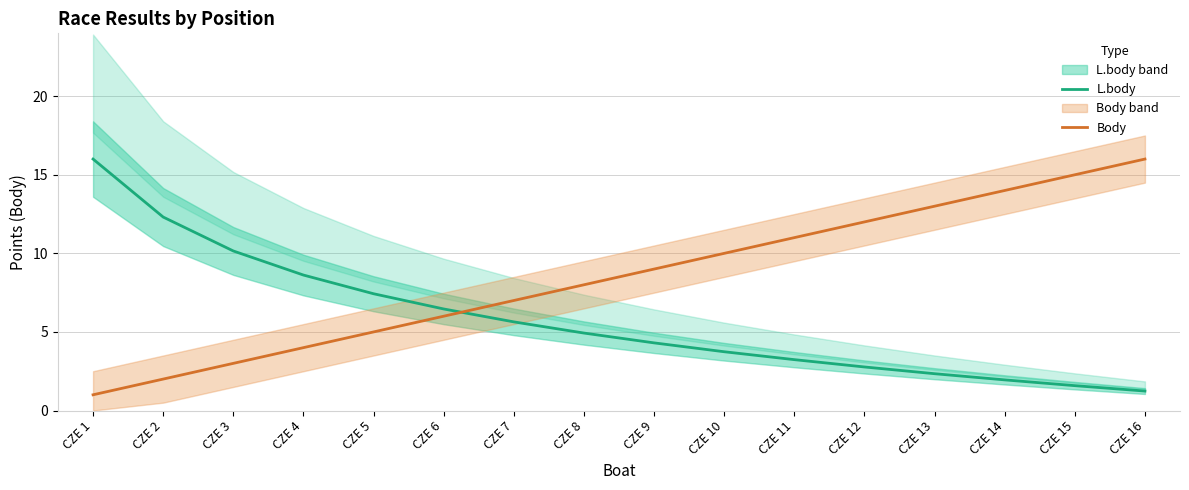

True or false: Body has more than 0 interior local peaks.

False